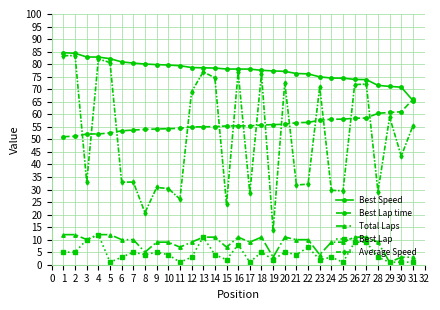

Does the chart have visible grid lines?

Yes